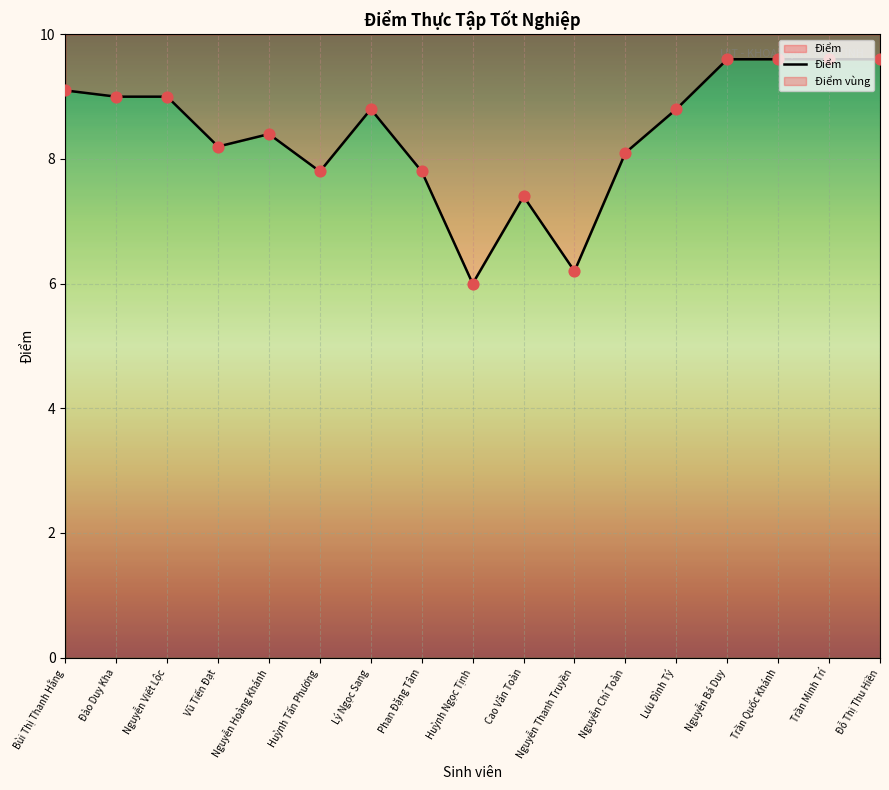

Which has a higher value, Trần Minh Trí or Nguyễn Thanh Truyền?

Trần Minh Trí